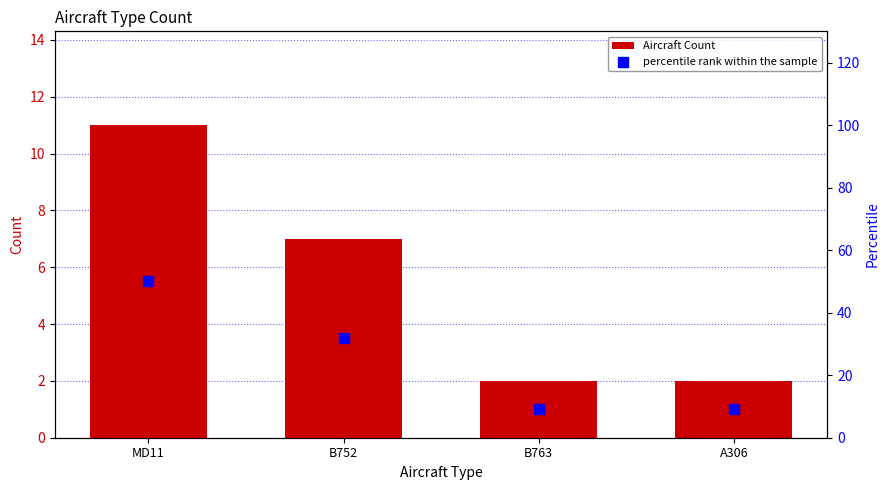

Is the value of percentile rank within the sample at MD11 greater than the value of Aircraft Count at B752?

Yes